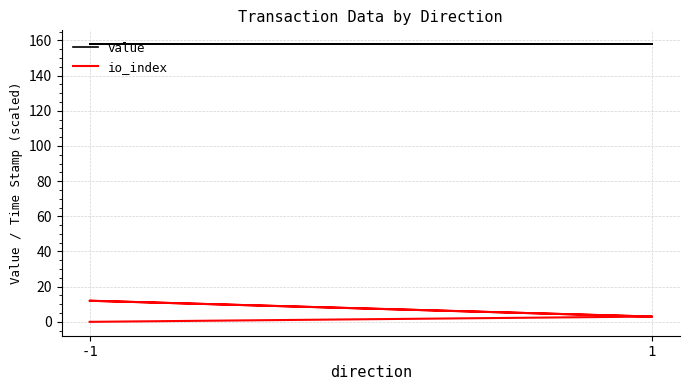

Does the chart display data point markers on the line(s)?

No